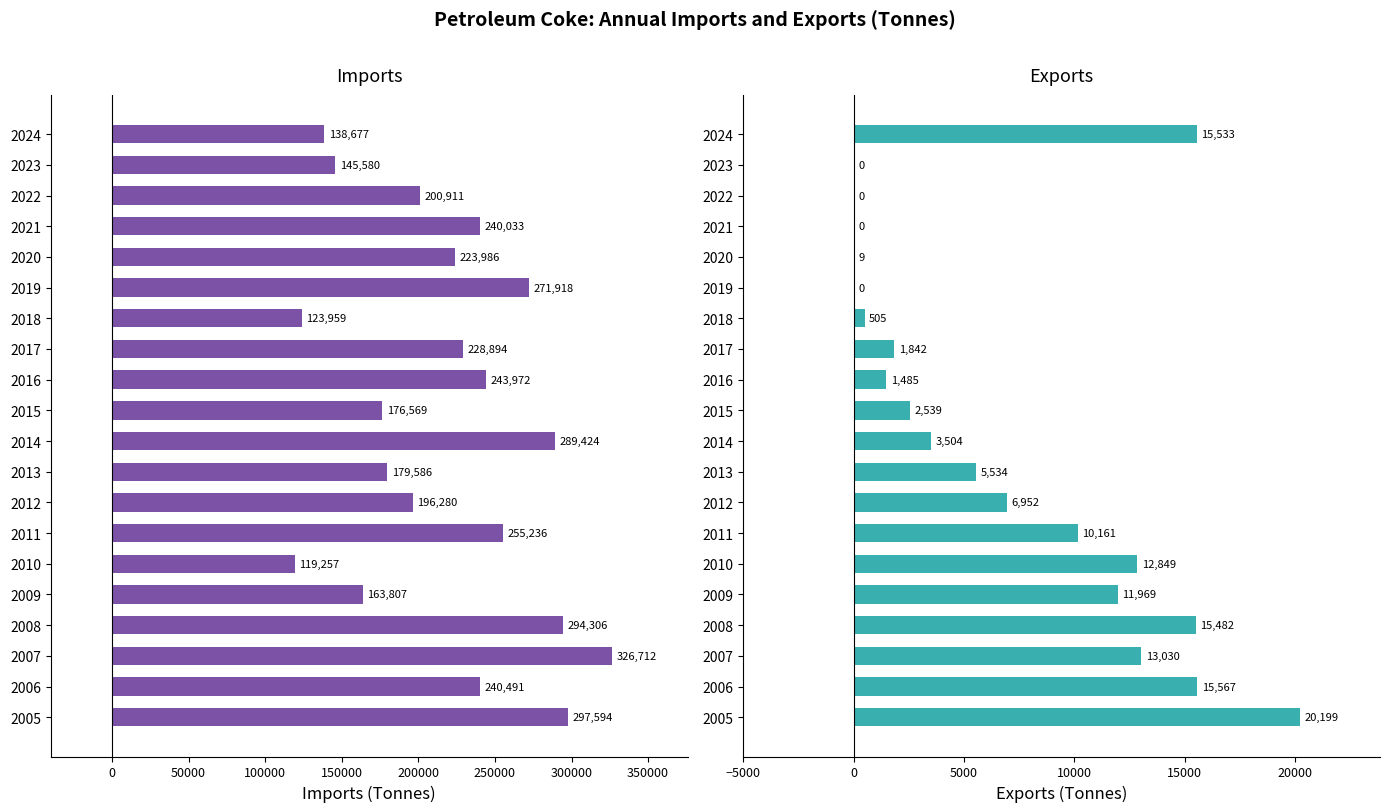

The Imports series shows 396090 at 2020. True or false?

False